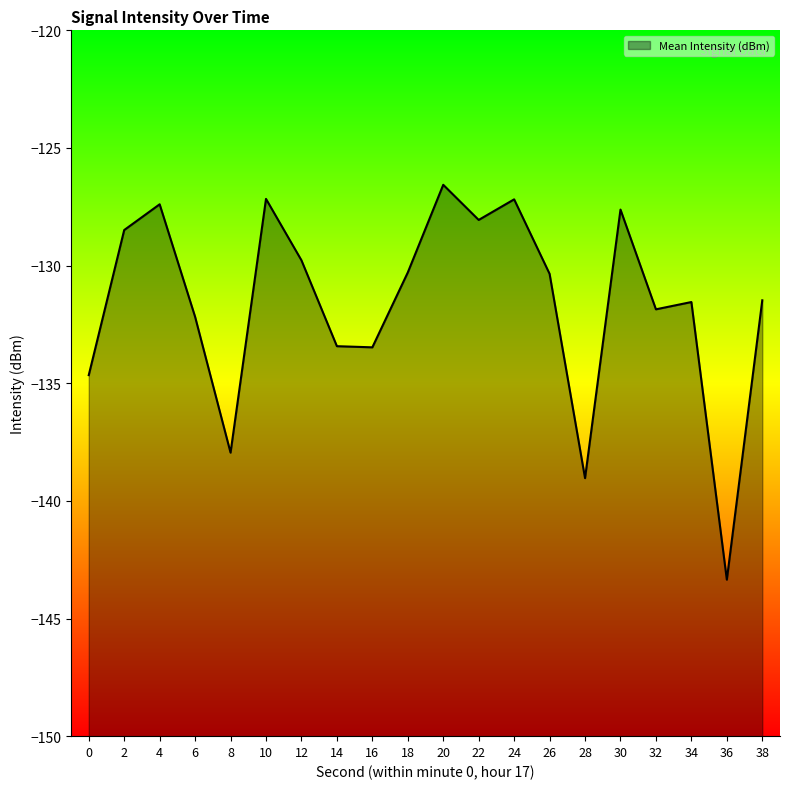

What is the value of the 18th point from the left?

-131.5